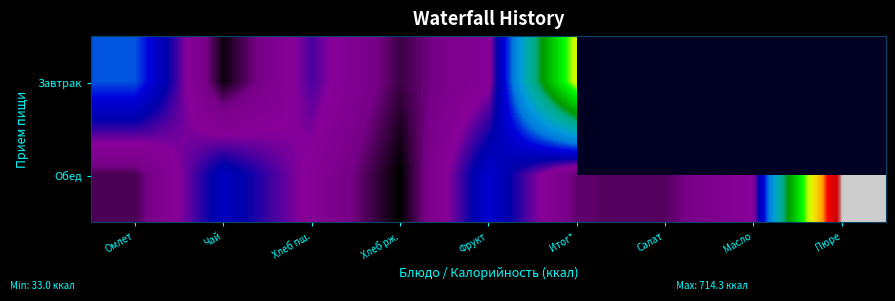

Which label corresponds to the largest value in the chart?

Пюре